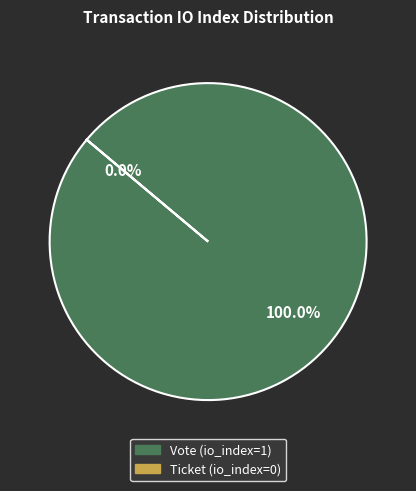

Count the number of slices in the pie.

2